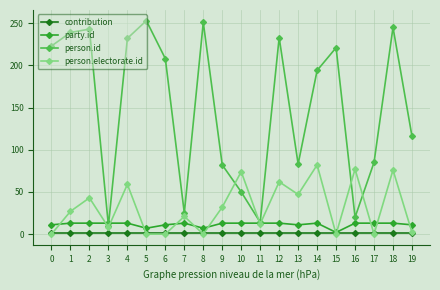

What is the difference between the second highest and second lowest values in the person.electorate.id series?

77